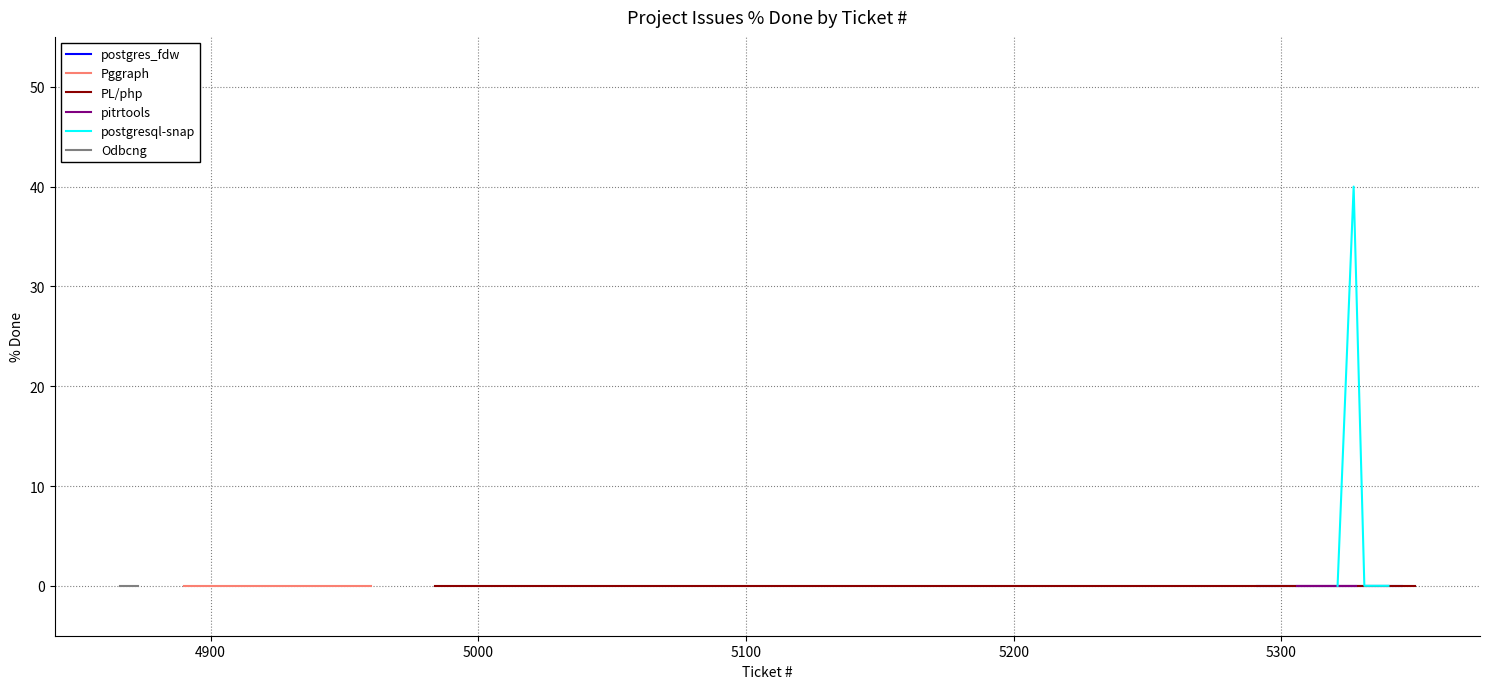

Does the chart have visible grid lines?

Yes